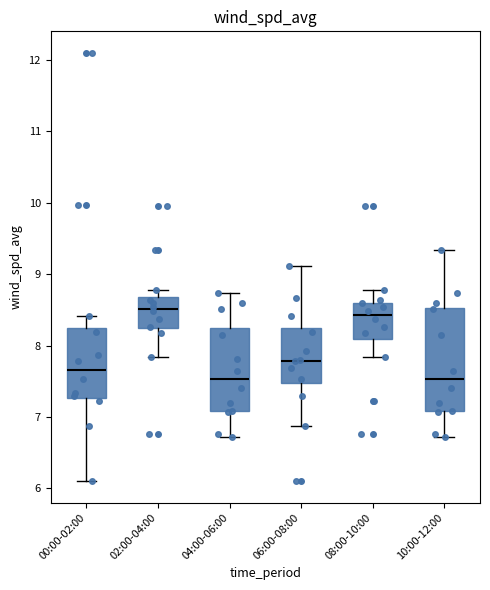

Where does the upper whisker of the box for 06:00-08:00 end on the y-axis? The values are not printed on the chart, so give them approximately, as read against the axis.

9.1